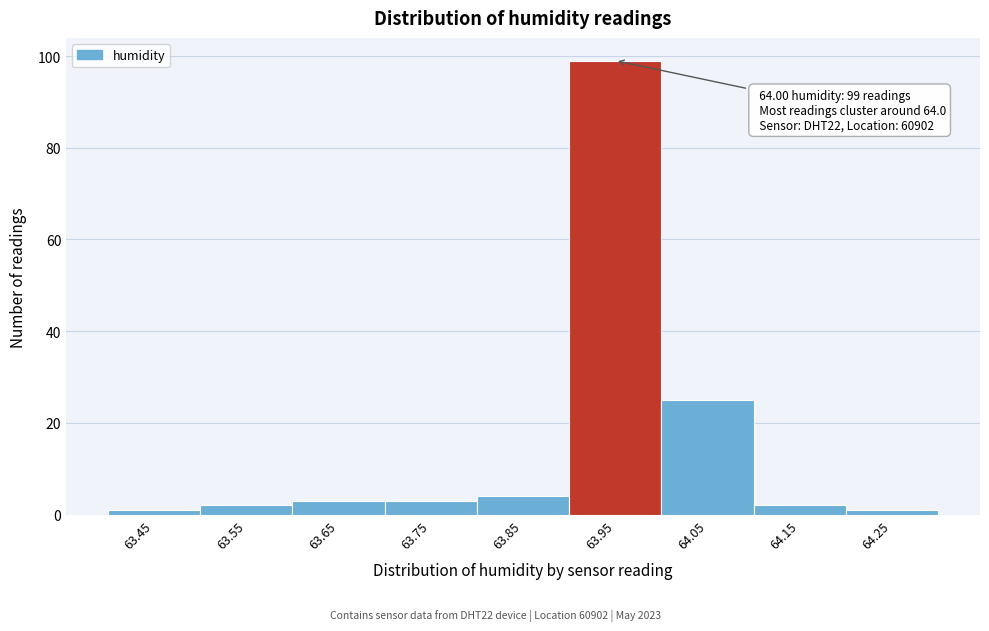

Reading left to right, what are all the values shown in this chart?

63.45=1	63.55=2	63.65=3	63.75=3	63.85=4	63.95=99	64.05=25	64.15=2	64.25=1